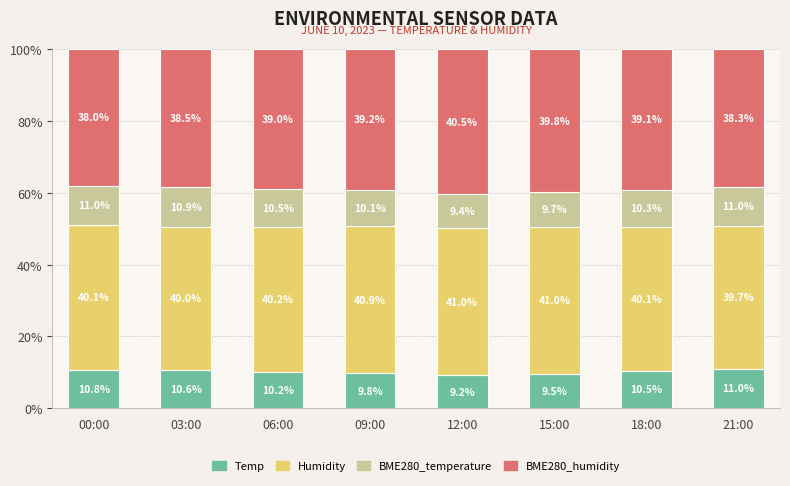

What is the average value of the Temp series?

10.2